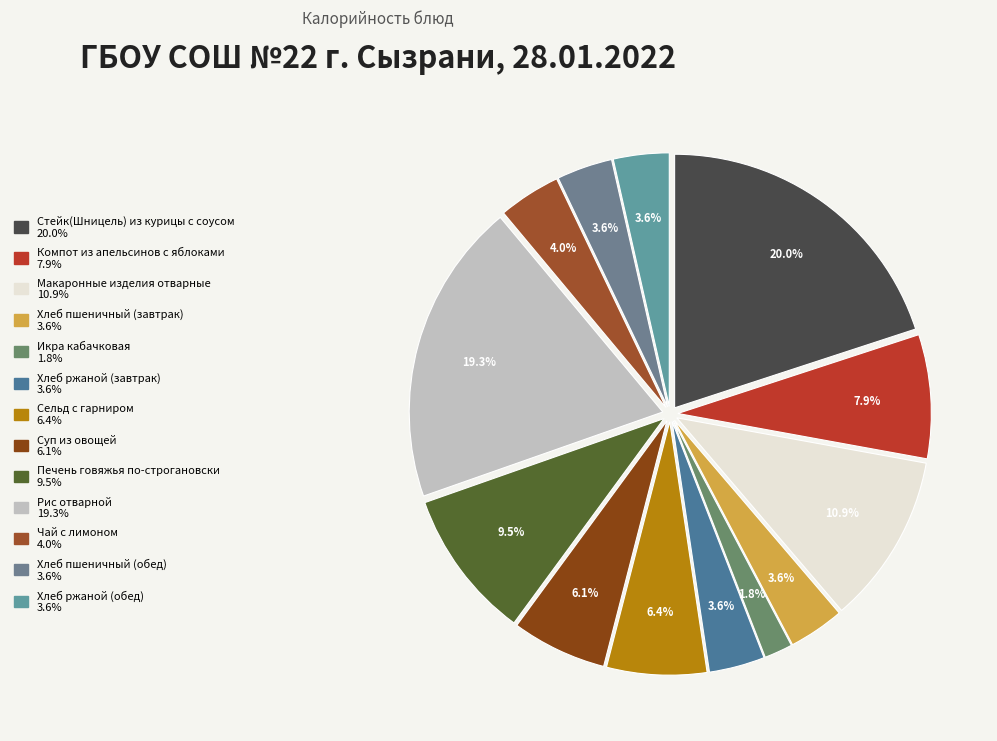

What is the largest slice in the pie chart?

Стейк(Шницель) из курицы с соусом